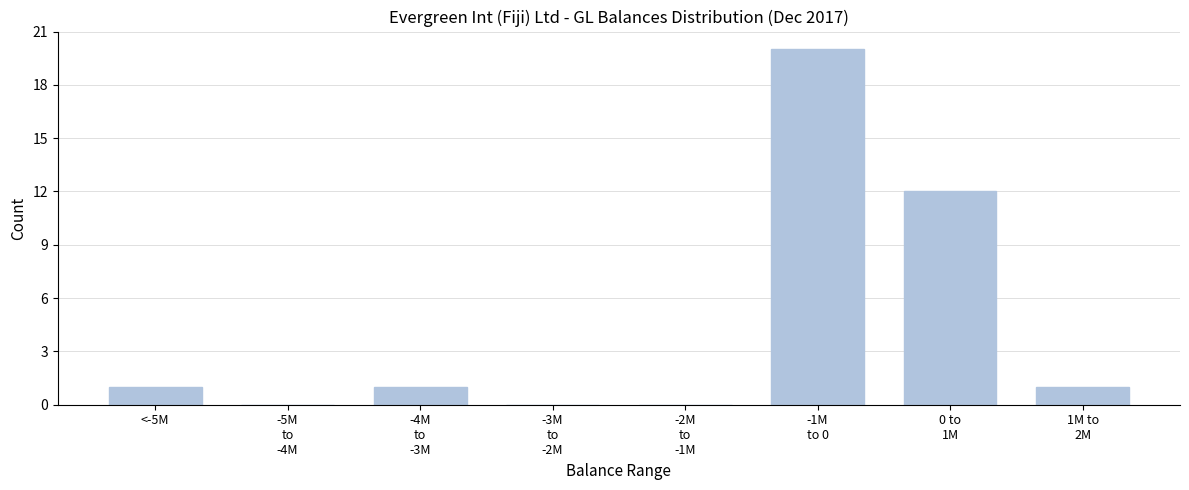

What is the maximum value shown in the chart?

20